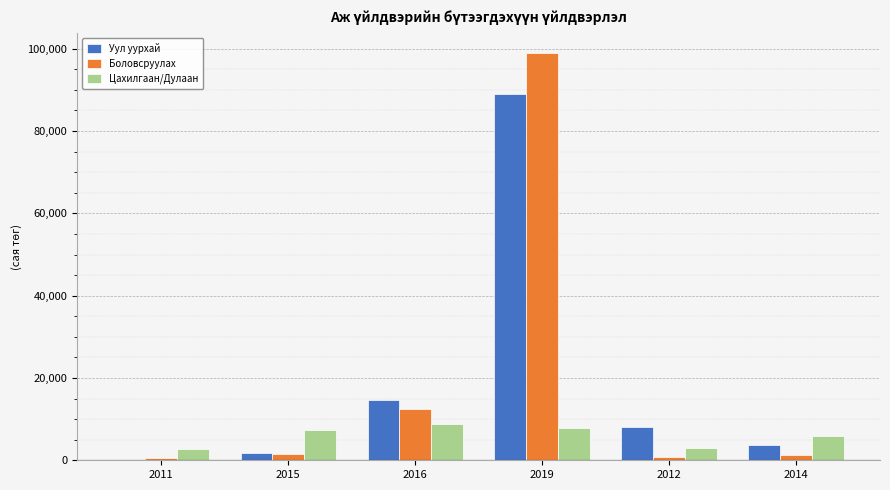

True or false: Цахилгаан/Дулаан has a value of 7725.4 at 2019.

True